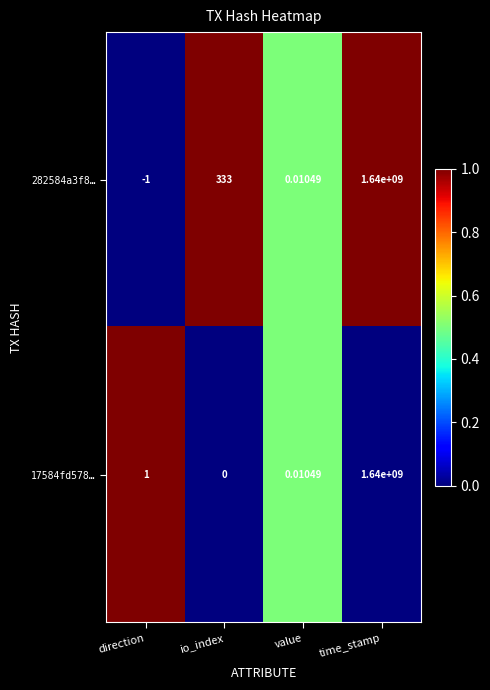

At which label does 282584a3f8… reach its minimum?

direction